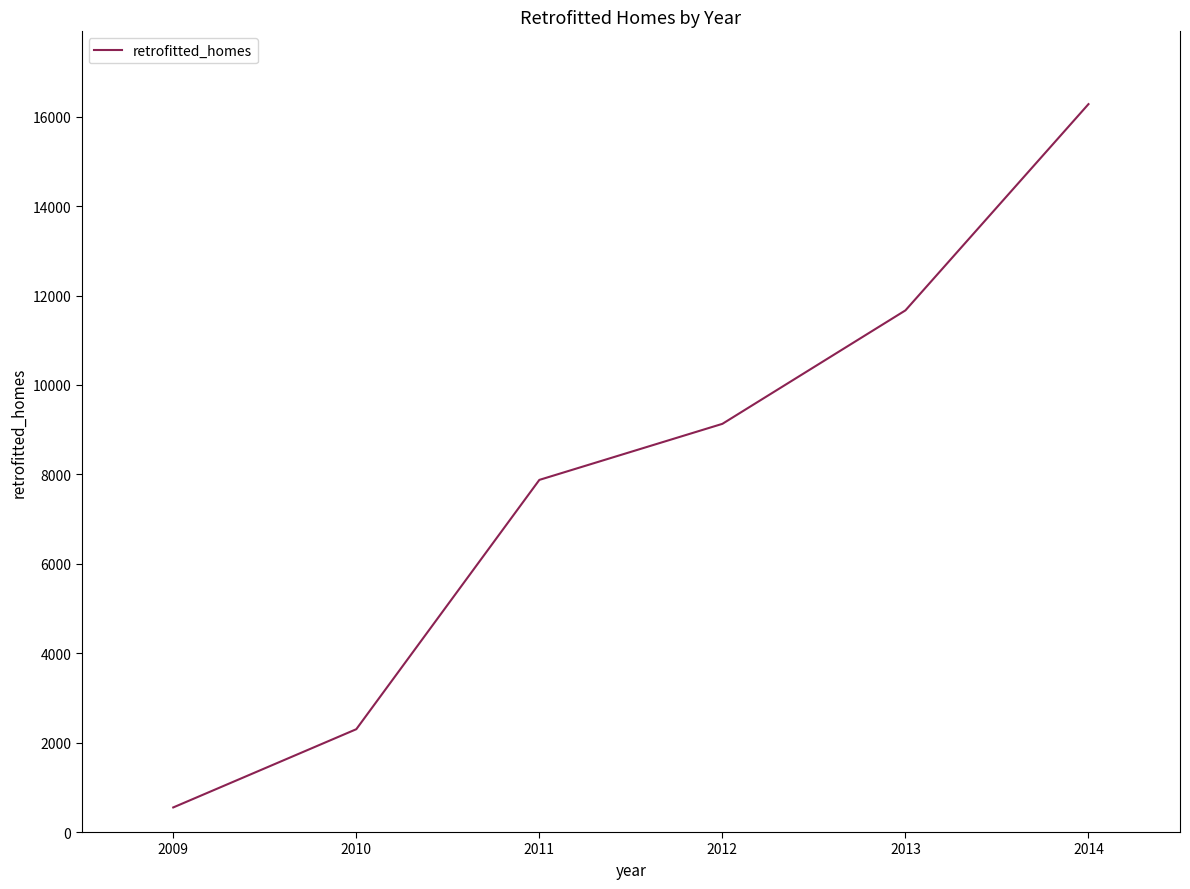

The chart shows a value of 10203 at 2014. True or false?

False